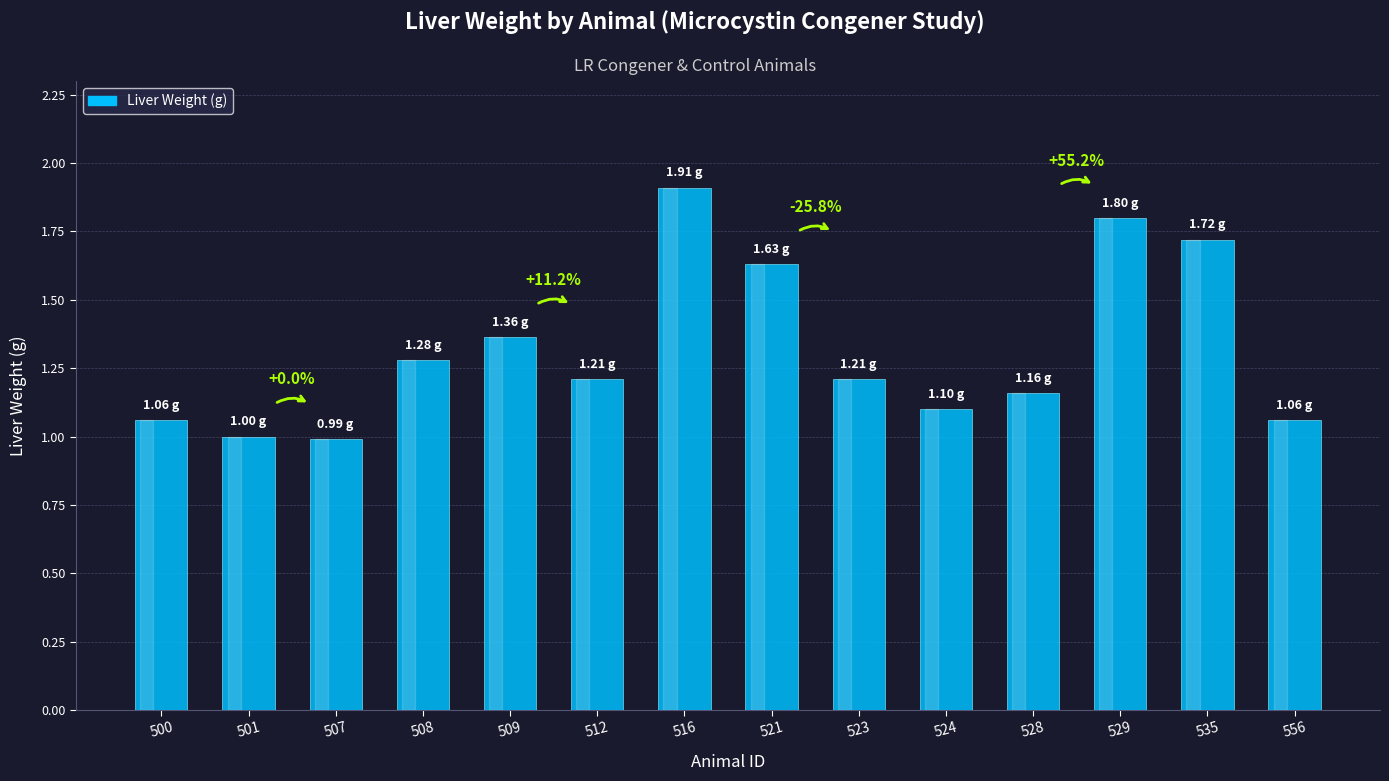

What is the change in value from 500 to 529?

+0.7